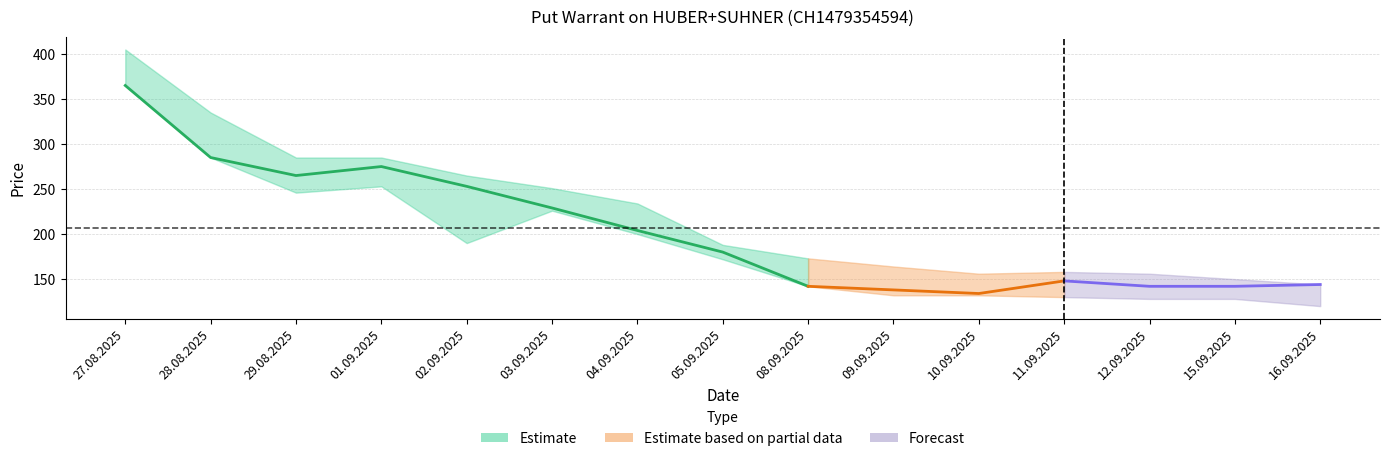

What is the sum of all Low values?

2849